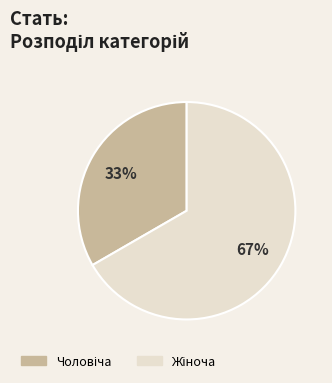

Count the number of slices in the pie.

2